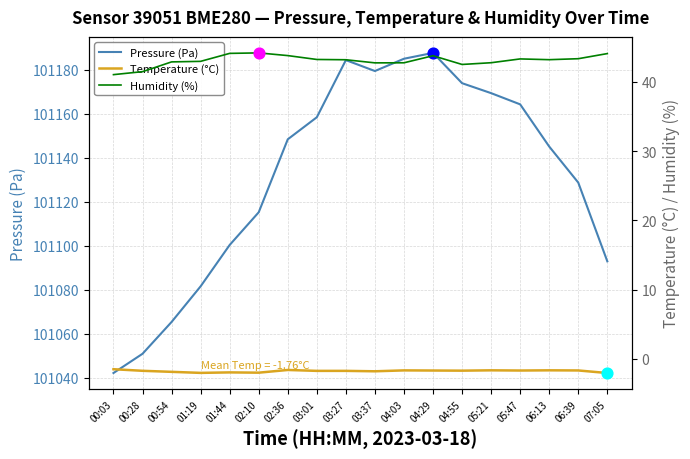

Which series reaches the maximum Y coordinate?

Pressure (Pa)